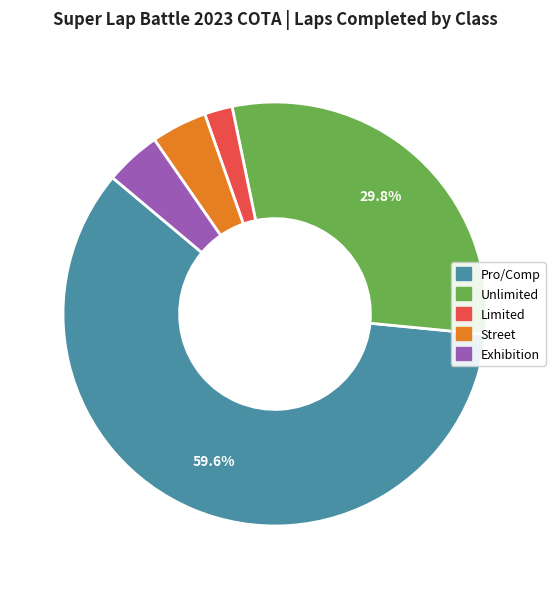

Is there a majority slice in this chart?

Yes